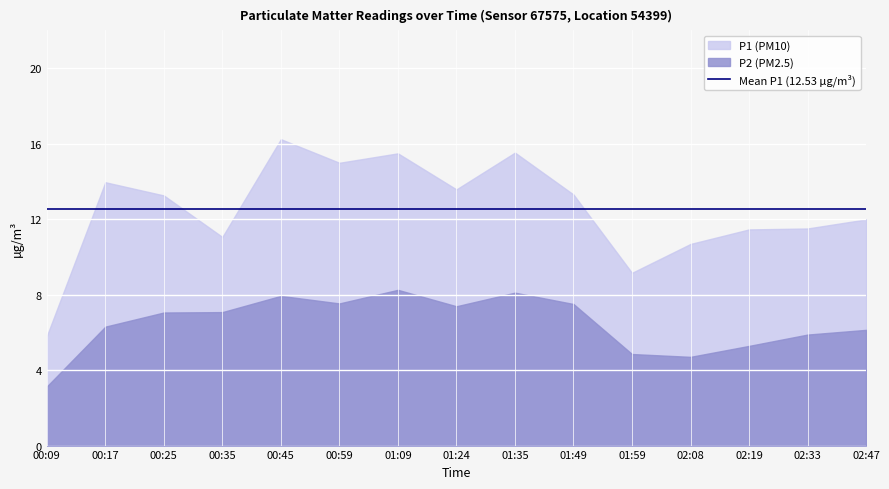

How many interior local peaks does the P2 series have?

3